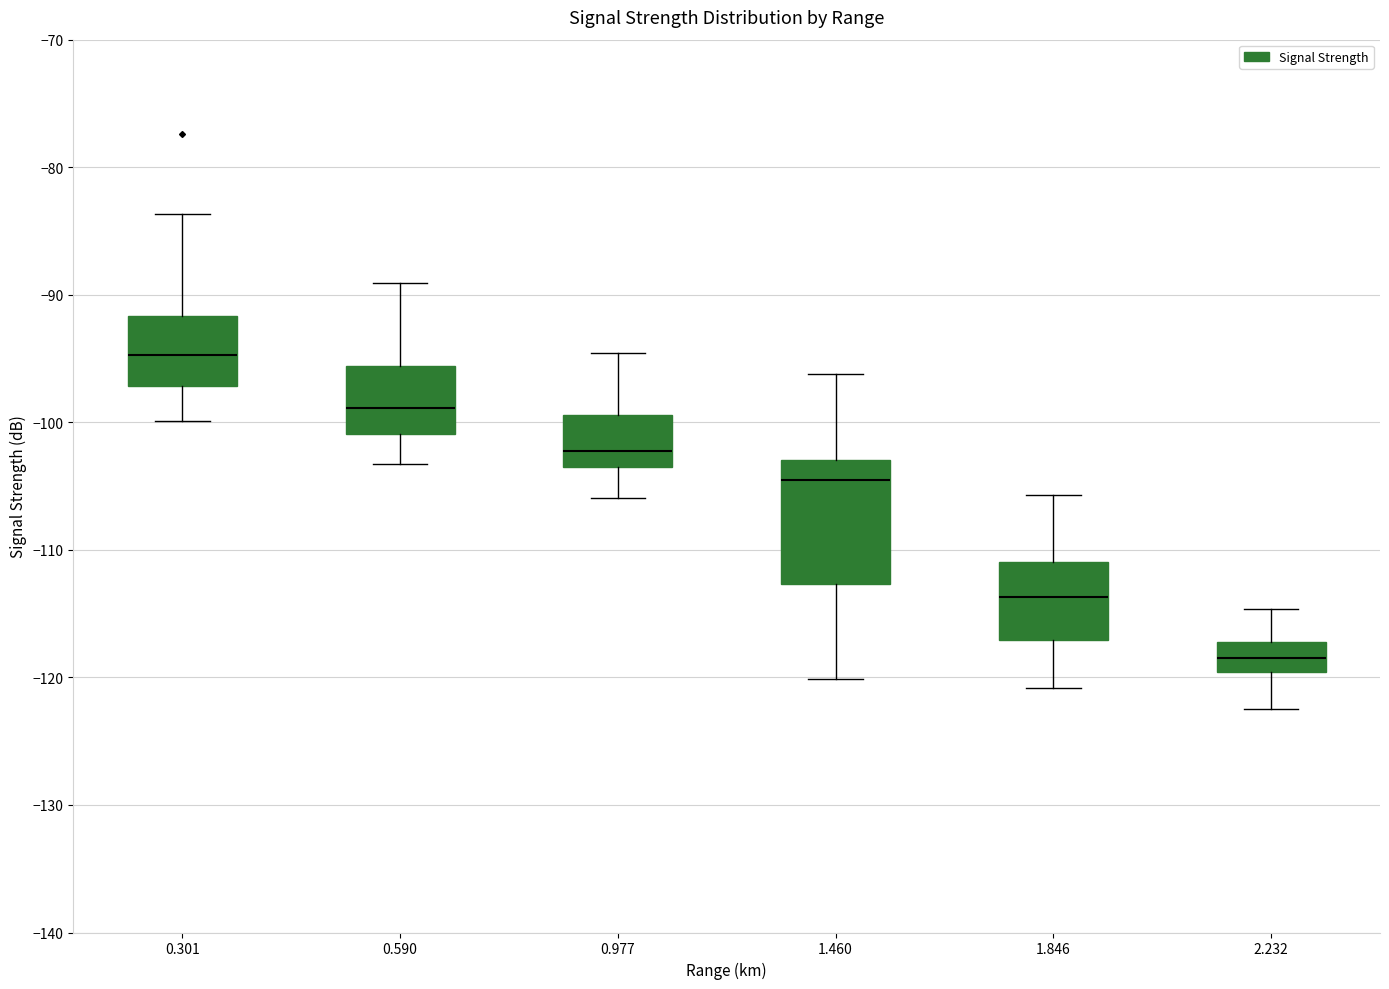

Which box has the highest median line?

0.301